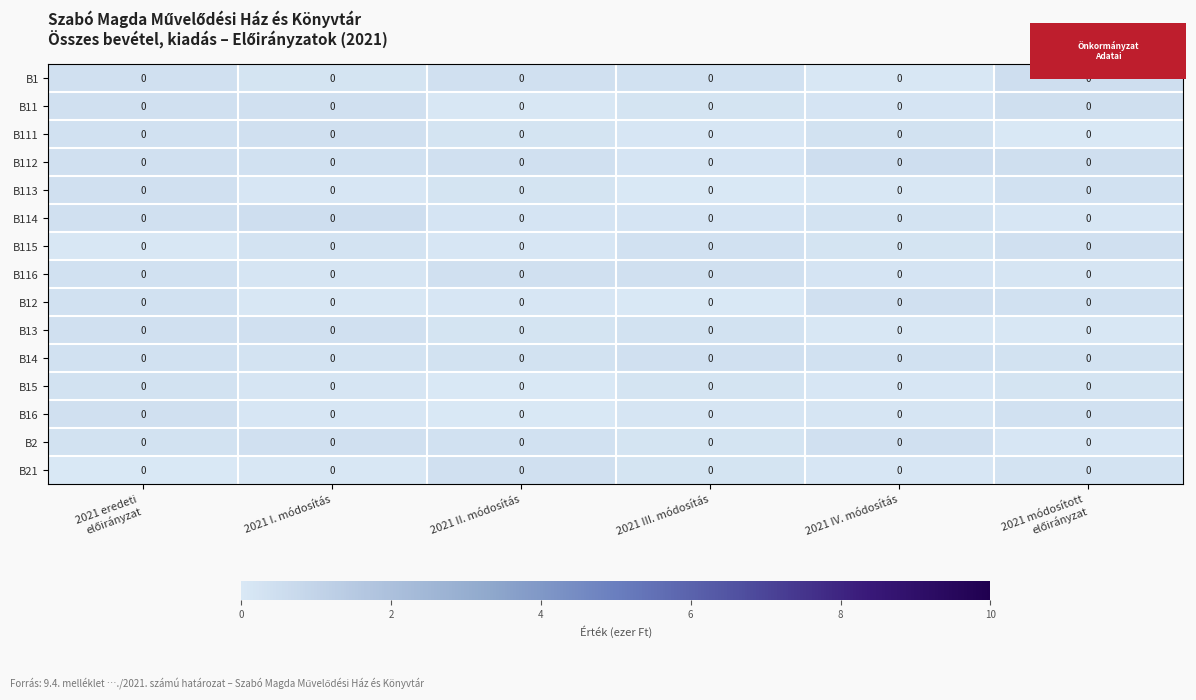

At 2021 IV. módosítás, list the series in order from smallest to largest.

B1, B13, B113, B21, B15, B16, B11, B116, B115, B114, B111, B14, B12, B2, B112